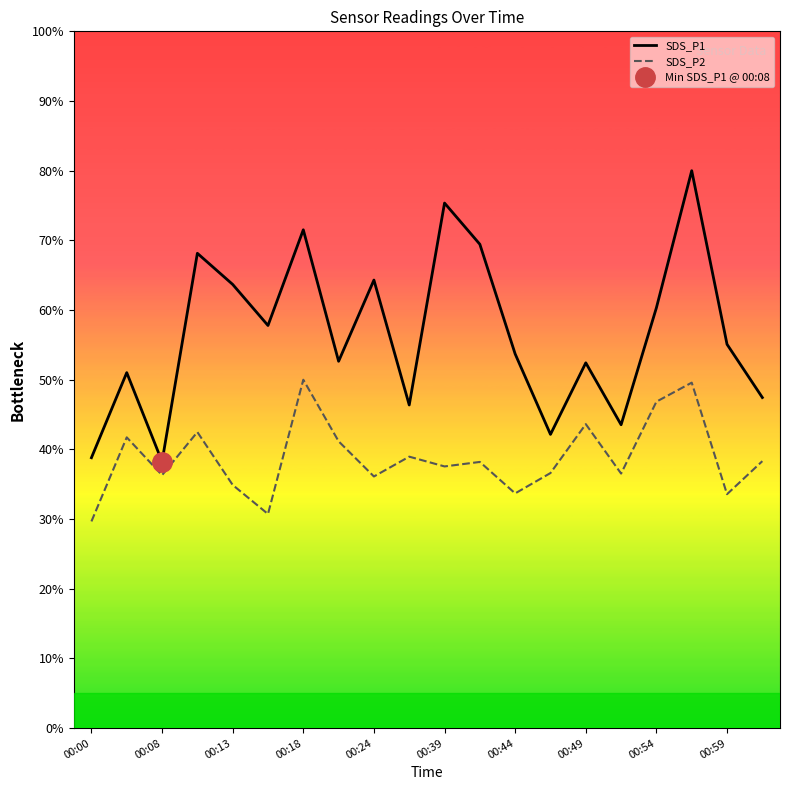

Is this an area chart (filled region under the line)?

No